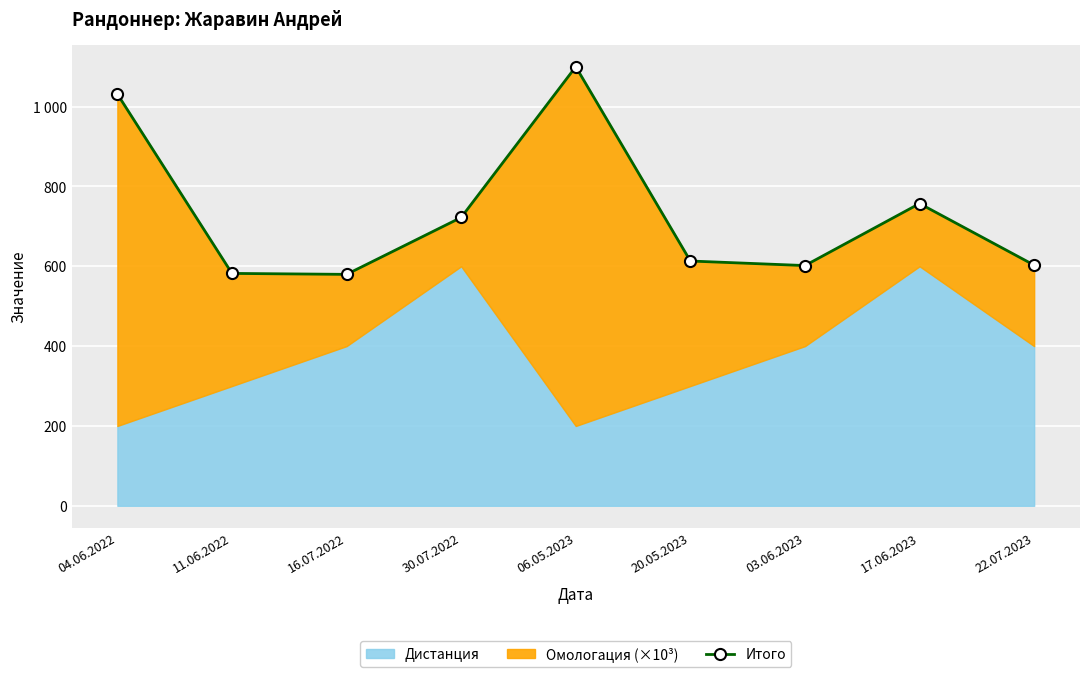

Rank the categories by value from lowest to highest.

16.07.2022, 11.06.2022, 03.06.2023, 22.07.2023, 20.05.2023, 30.07.2022, 17.06.2023, 04.06.2022, 06.05.2023